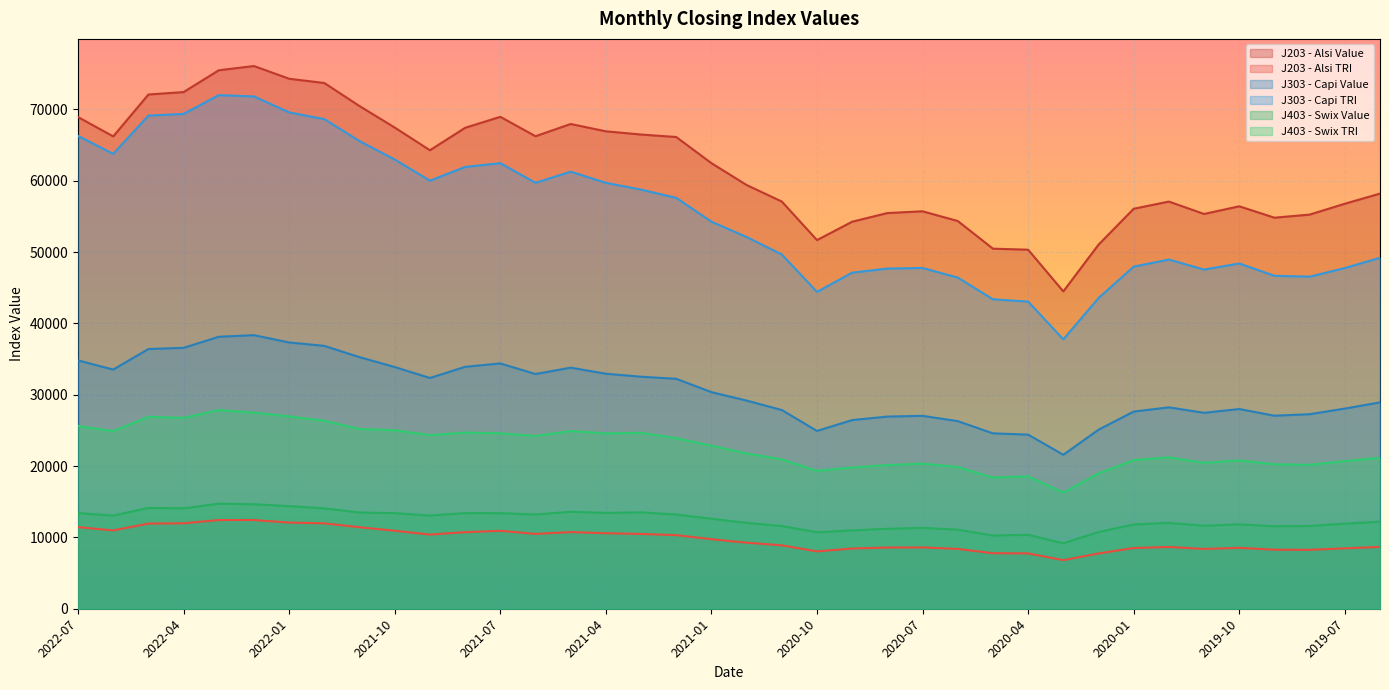

Which category has the lowest value in the J203 - Alsi Value series?

2020-03